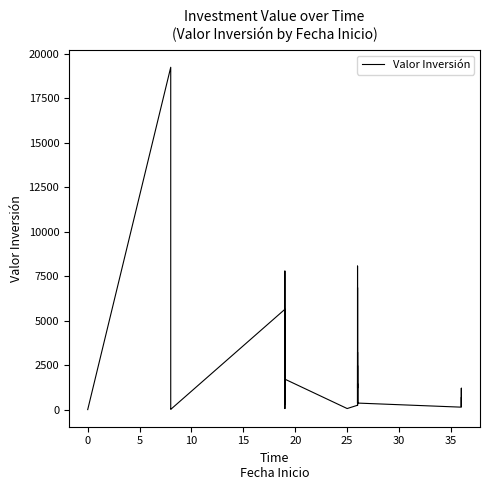

How many data points does each series have?

40